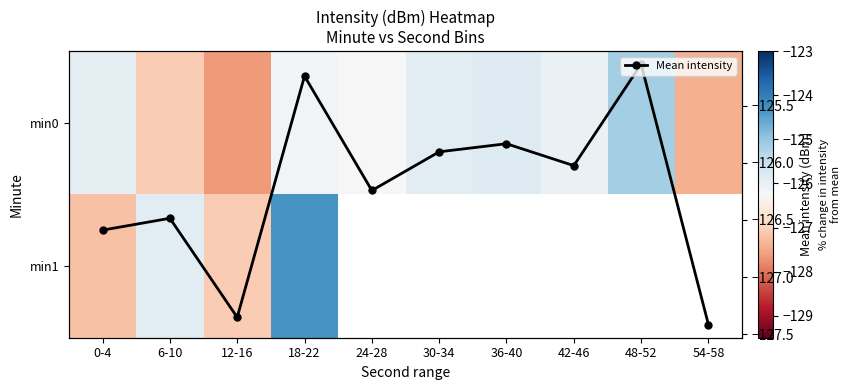

True or false: Mean intensity has more than 0 points higher than both neighbors.

True